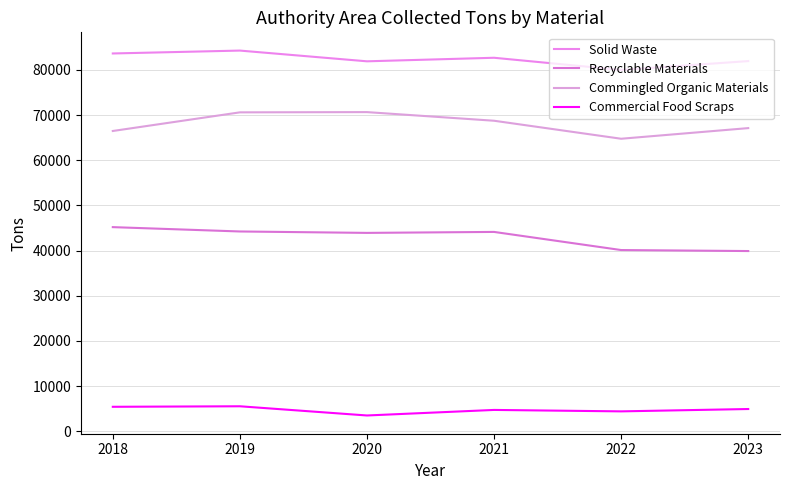

True or false: Commingled Organic Materials and Commercial Food Scraps cross at least once.

False